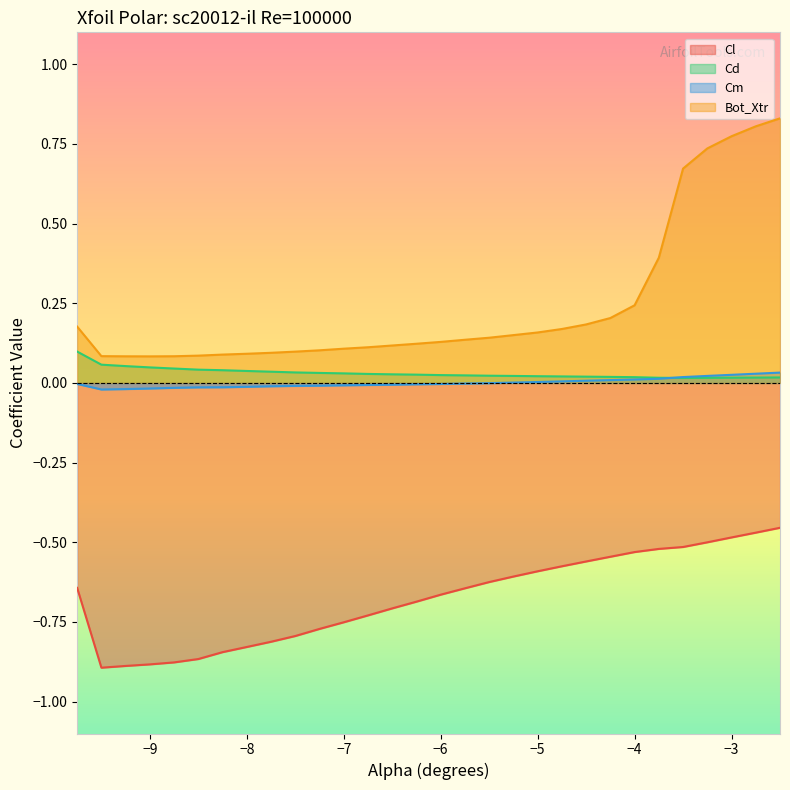

What is the label of the 10th point from the right?

-4.75